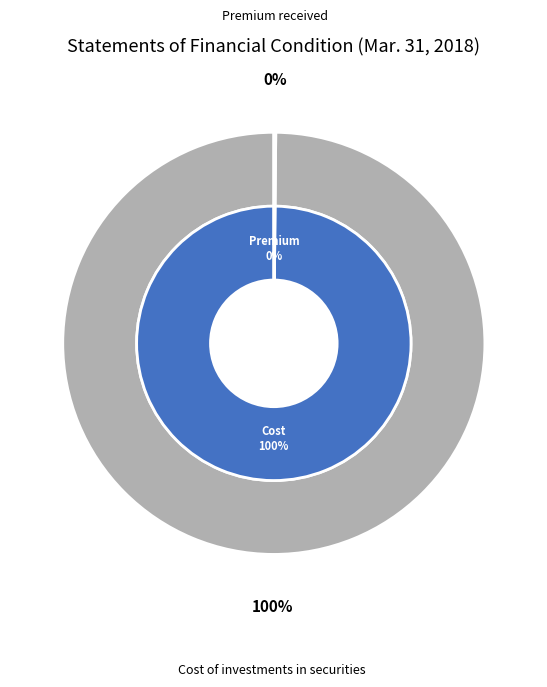

Between Cost of investments in securities and Premium received, which is larger?

Cost of investments in securities